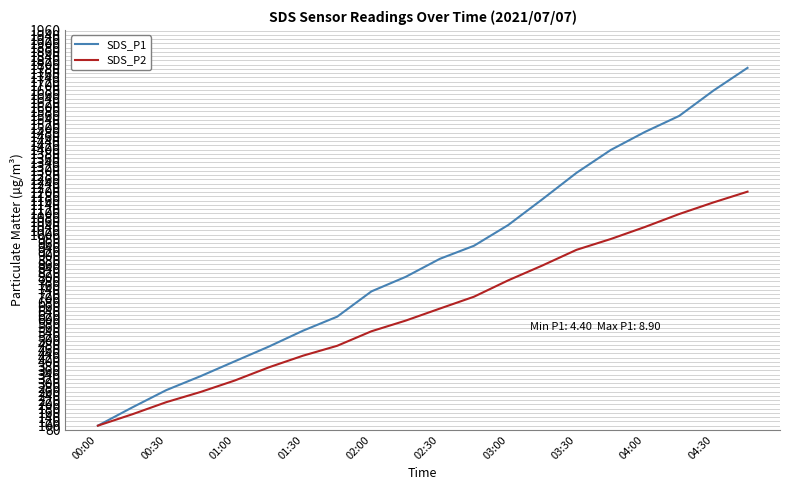

What is the difference between the maximum and minimum values in the SDS_P1 series?

1685.3